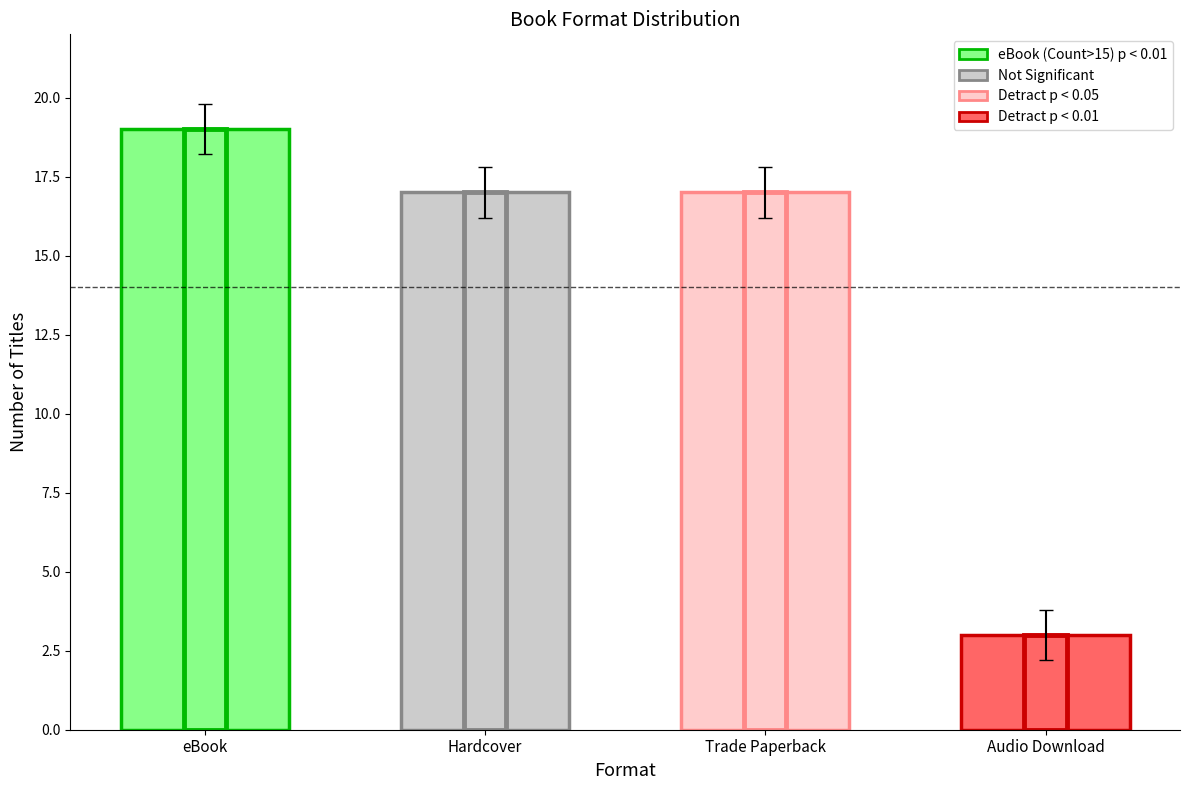

What is the smallest value displayed?

3